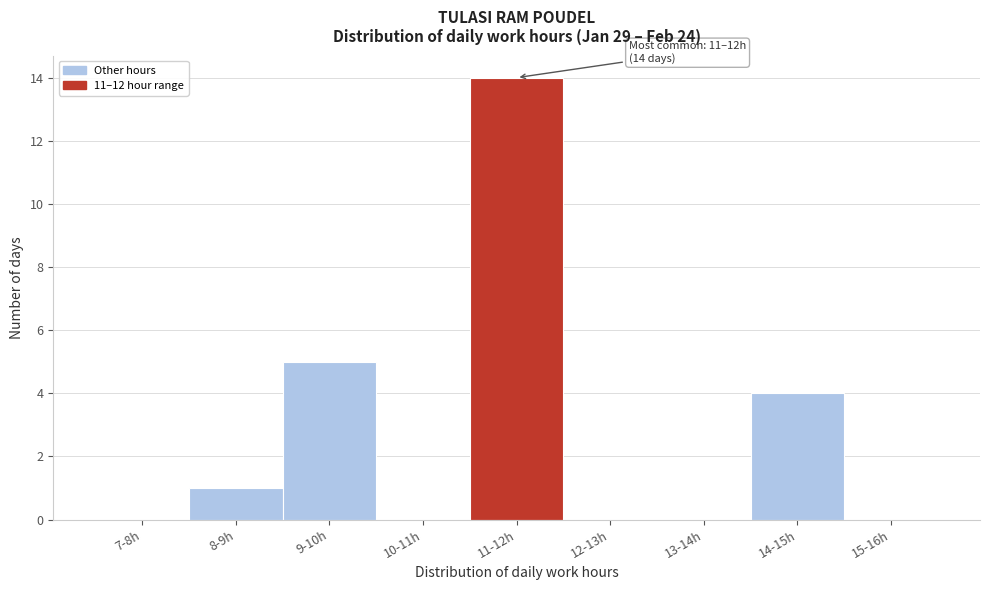

Reading right to left, what are all the values shown in this chart?

15-16h=0	14-15h=4	13-14h=0	12-13h=0	11-12h=14	10-11h=0	9-10h=5	8-9h=1	7-8h=0